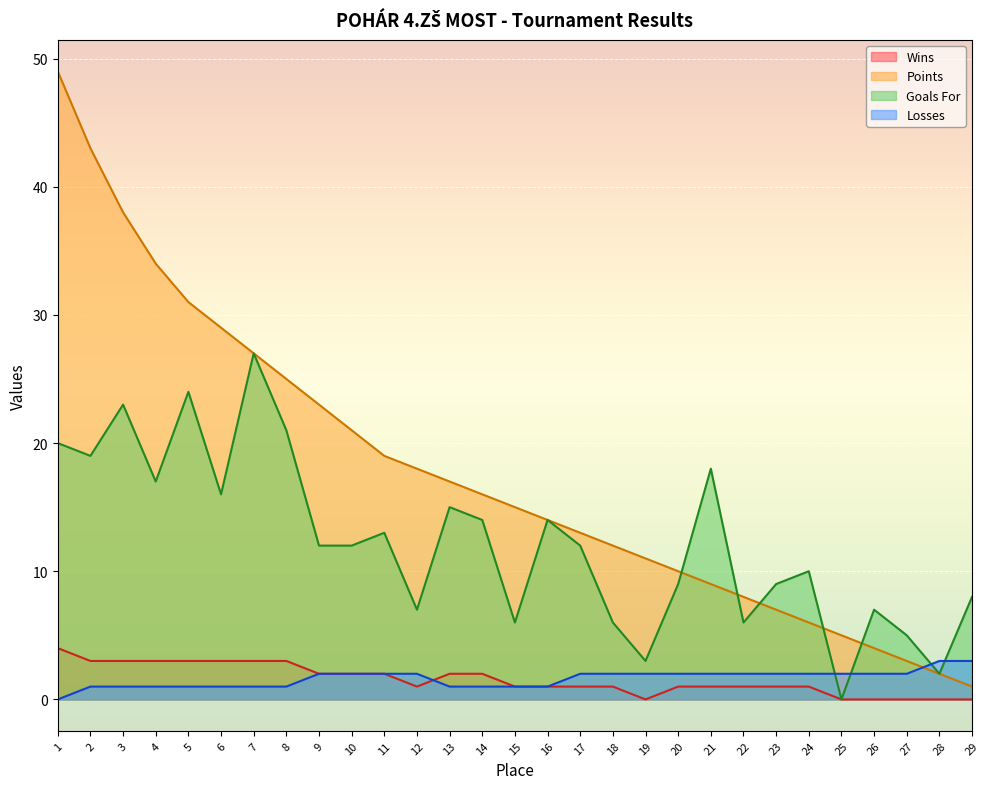

How many intersections are there between Points and Losses?

1